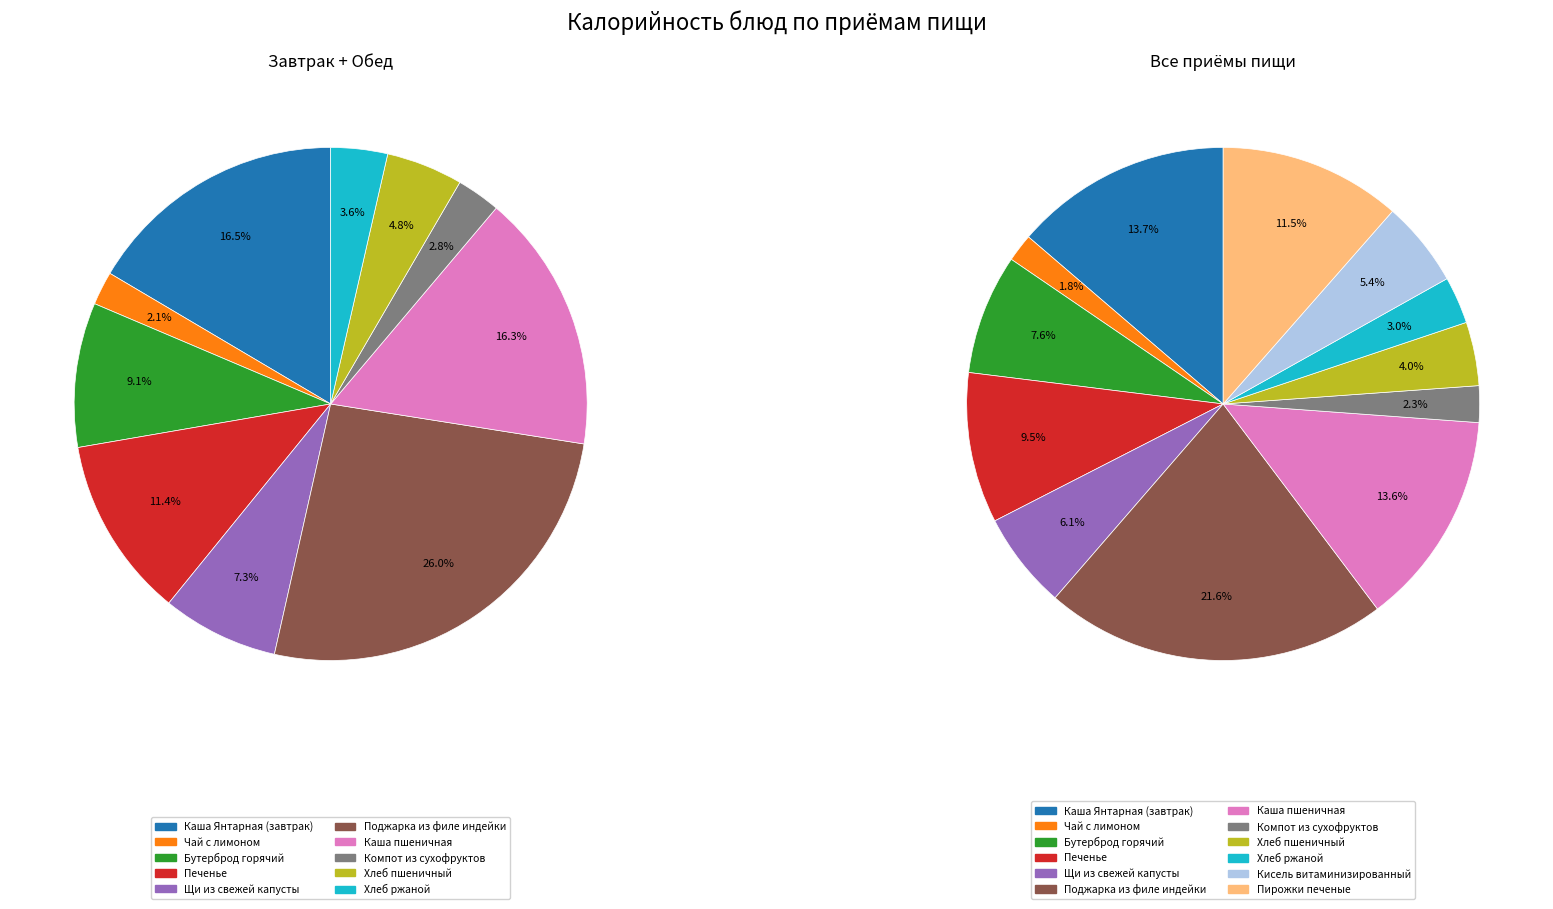

To the nearest percent, what percentage of the pie is Каша Янтарная (завтрак)?

14%